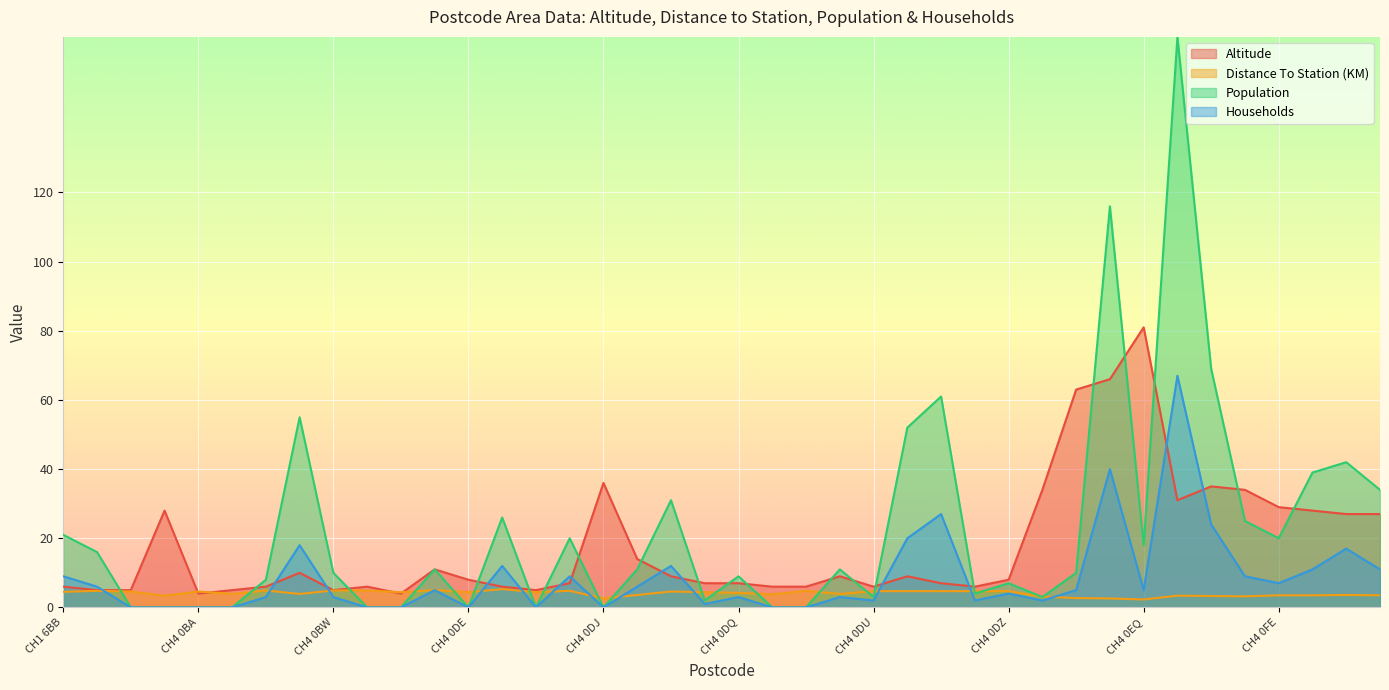

What is the maximum value for Population?

165.0